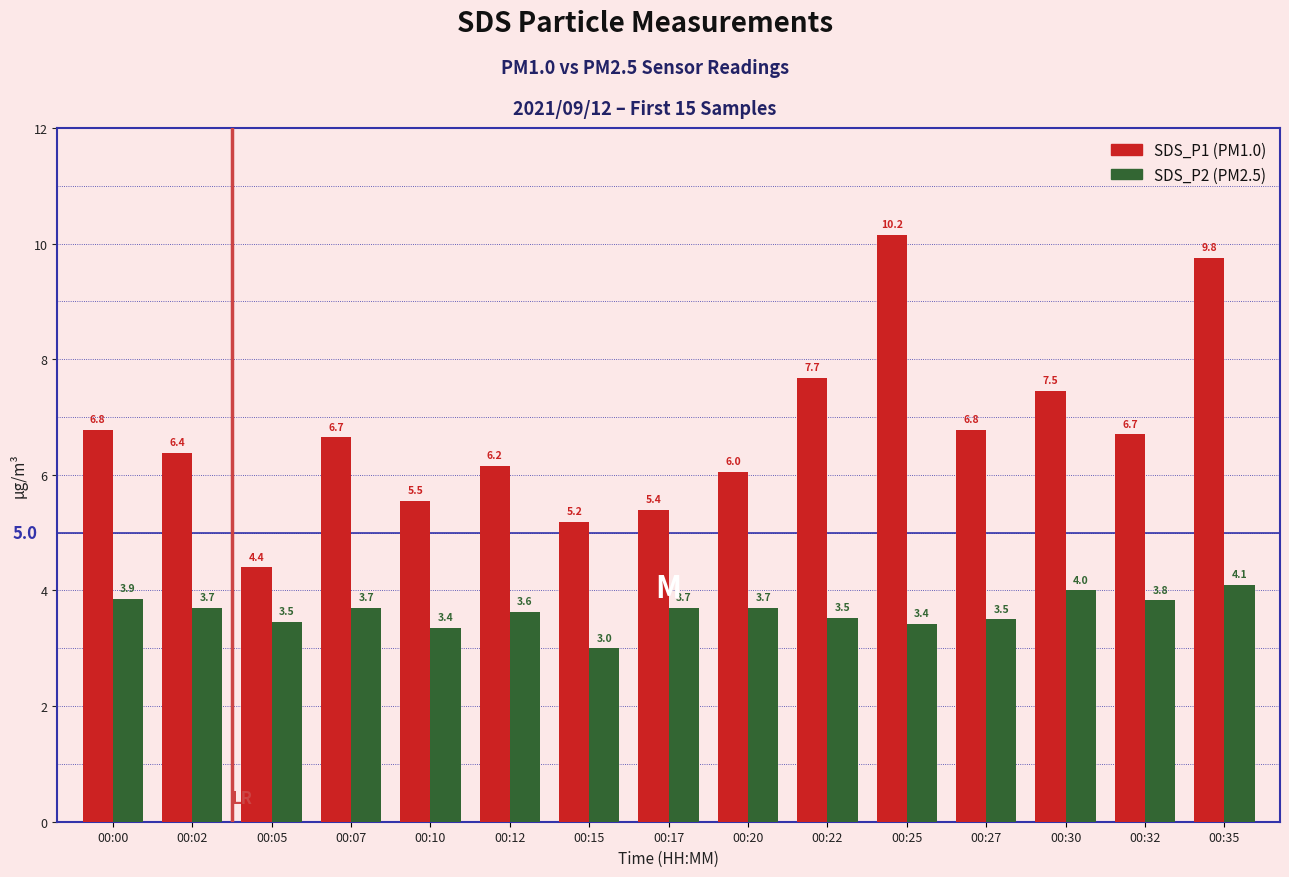

Rank the series by their average value, from highest to lowest.

SDS_P1 (PM1.0), SDS_P2 (PM2.5)